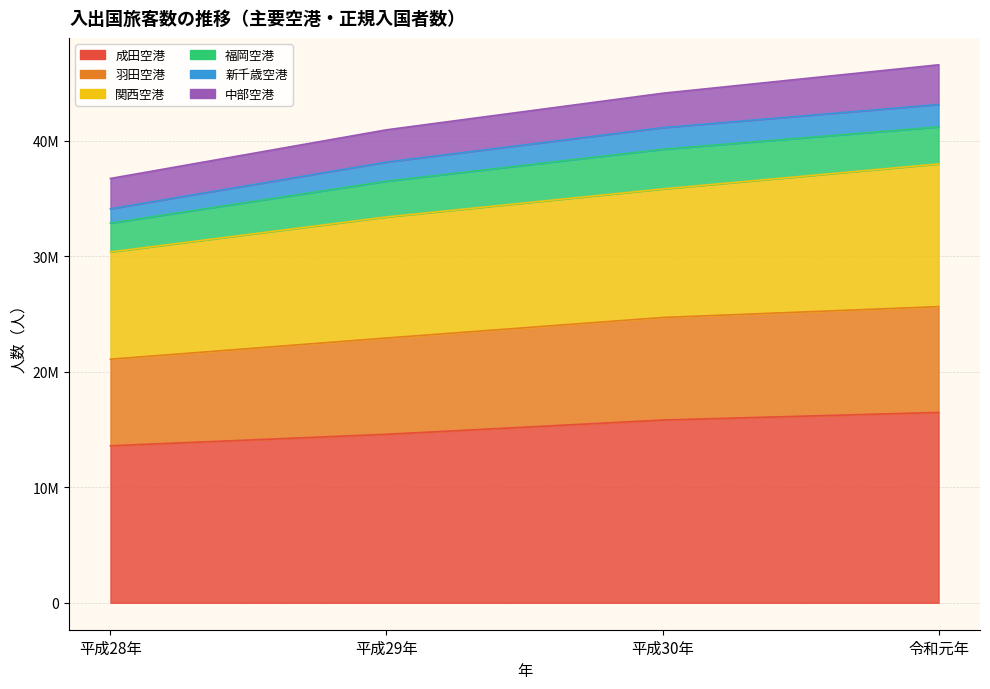

The 羽田空港 series shows 60945794 at 平成29年. True or false?

False